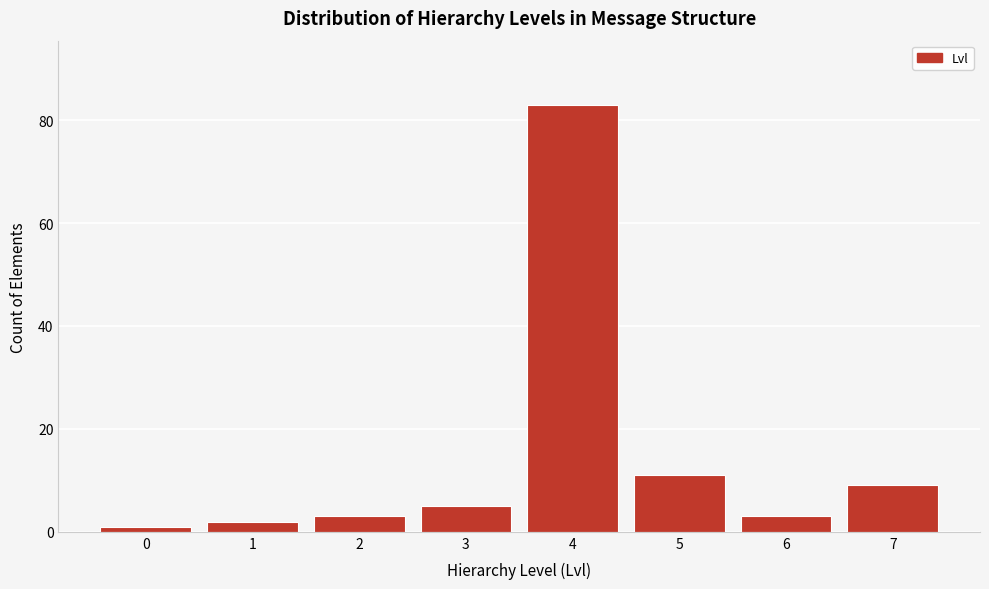

Reading right to left, list all the values displayed in this chart.

9	3	11	83	5	3	2	1